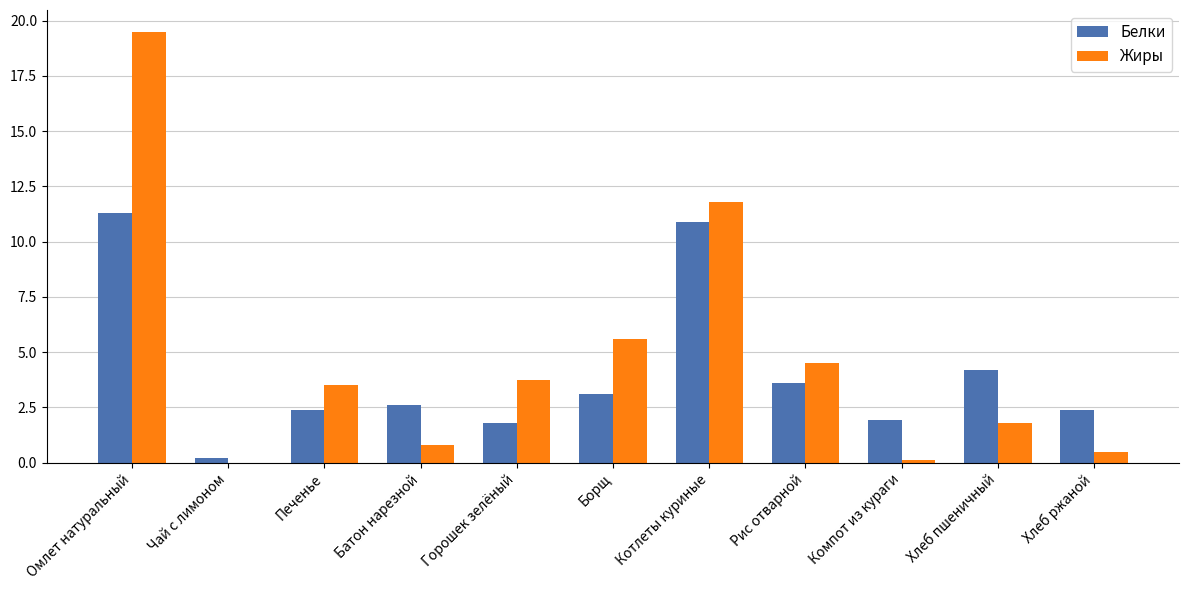

What is the highest value of the Жиры series?

19.5